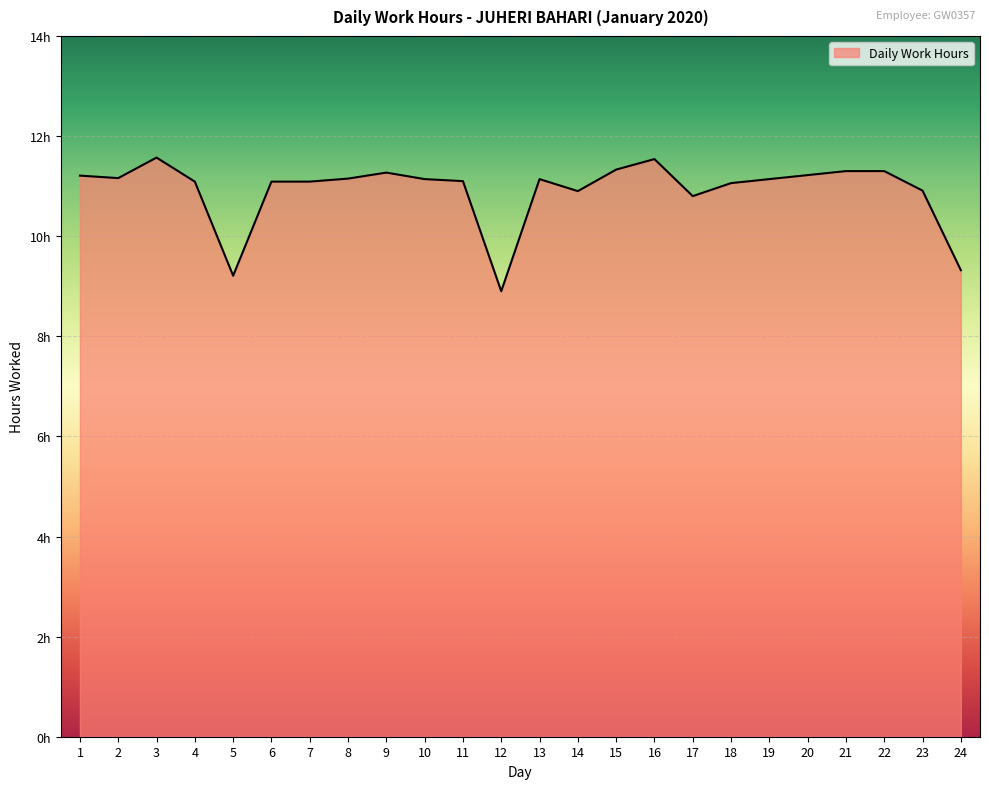

What is the value of the 9th point from the left?

11.3